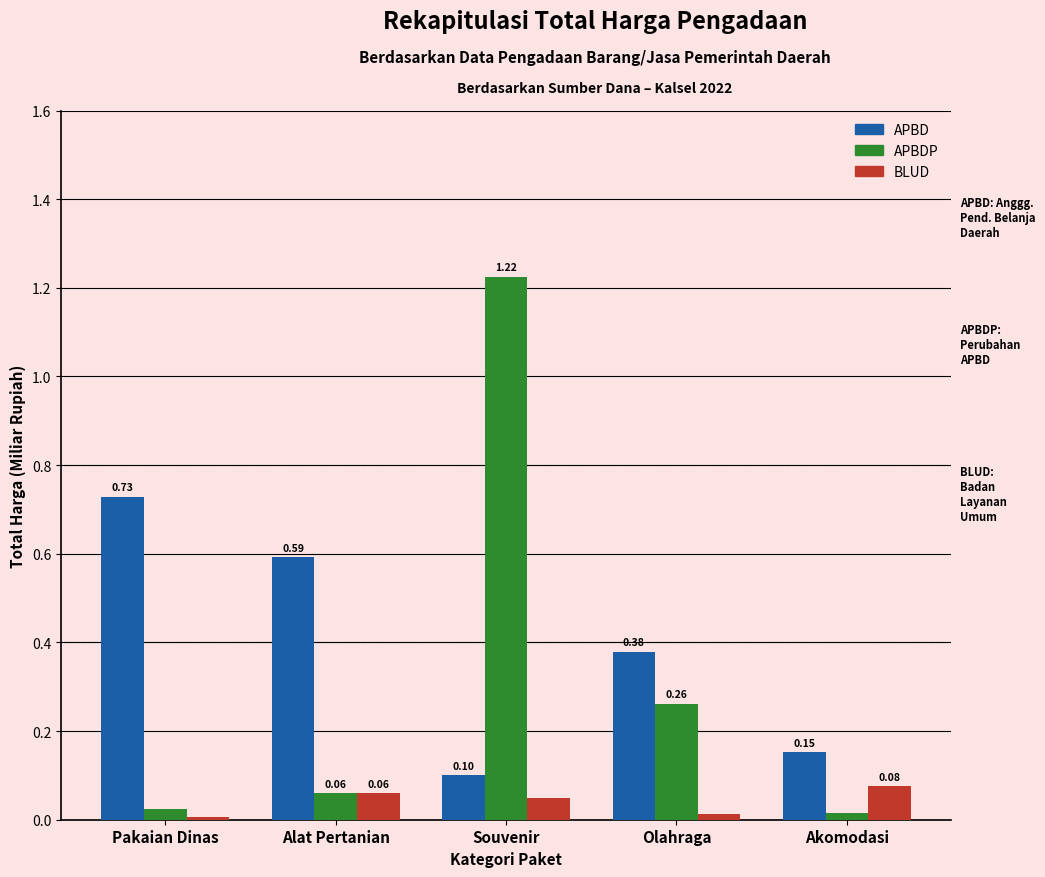

How many categories are shown in the chart?

5